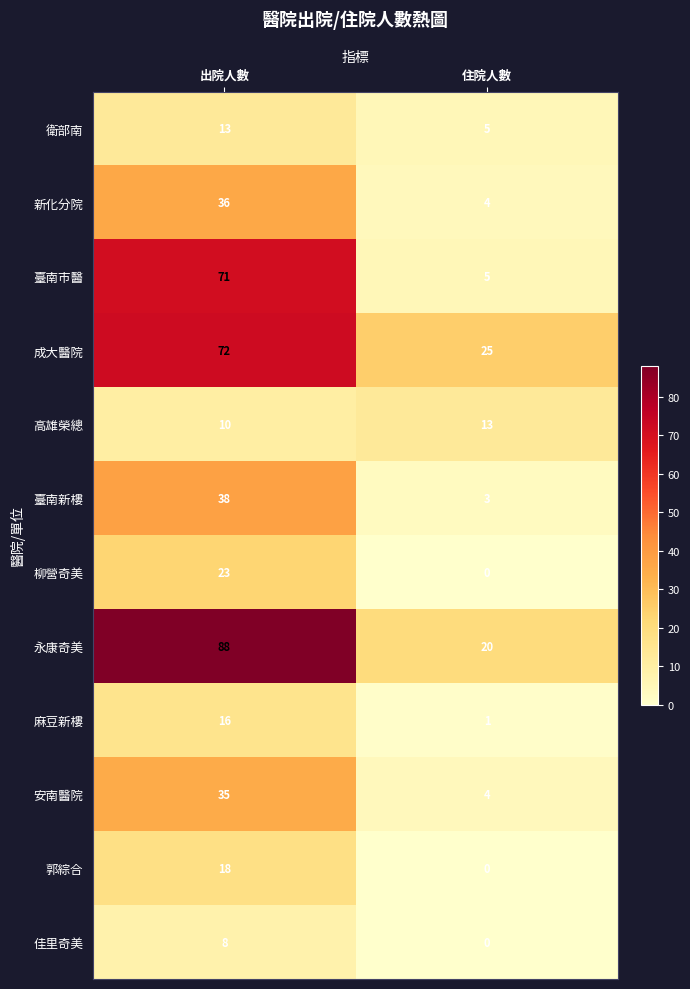

Which series has the widest spread of values?

永康奇美